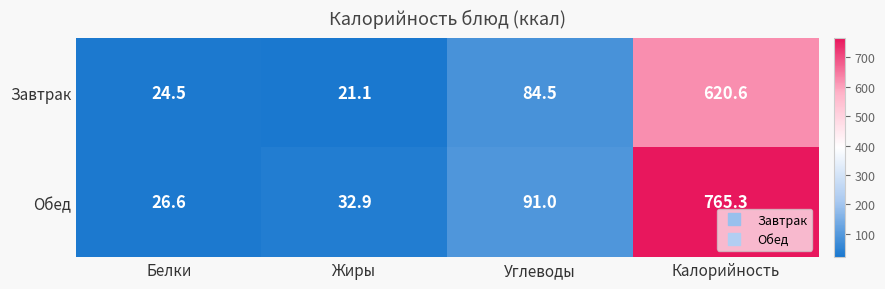

Reading left to right, list all the values displayed in this chart.

Завтрак: Белки=24.5	Жиры=21.1	Углеводы=84.5	Калорийность=620.6
Обед: Белки=26.6	Жиры=32.9	Углеводы=91.0	Калорийность=765.3